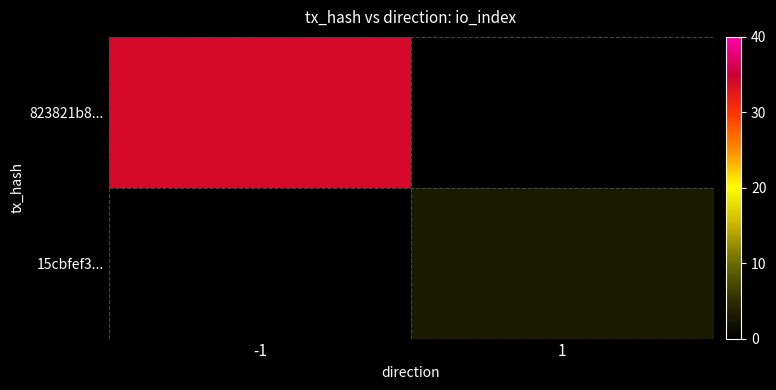

At 1, list the series in order from smallest to largest.

823821b8..., 15cbfef3...